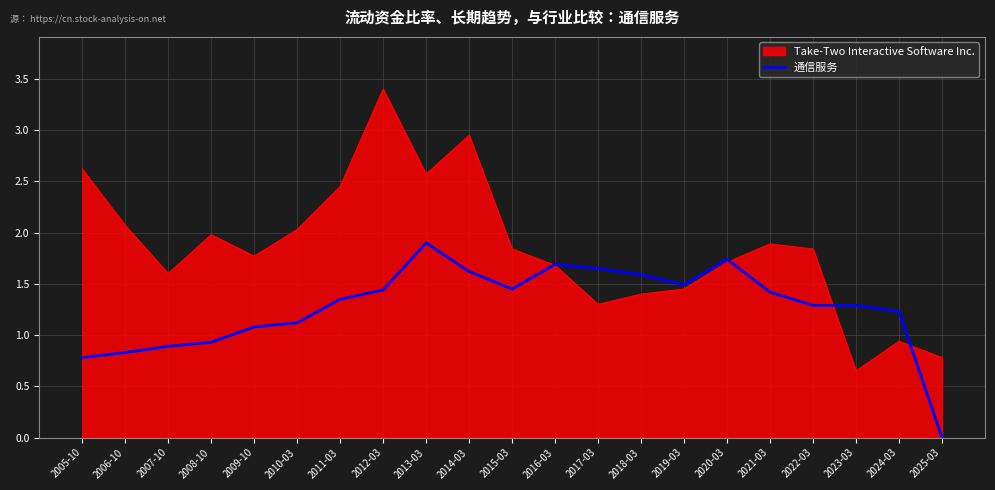

At which category does the chart reach its peak across all series?

2012-03